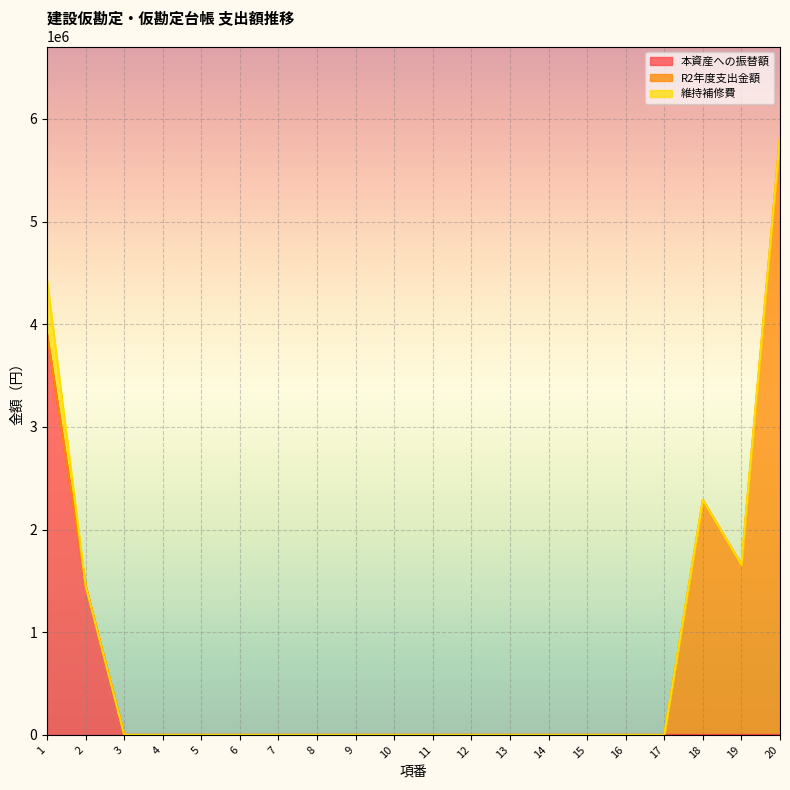

How many lines are shown in the chart?

3